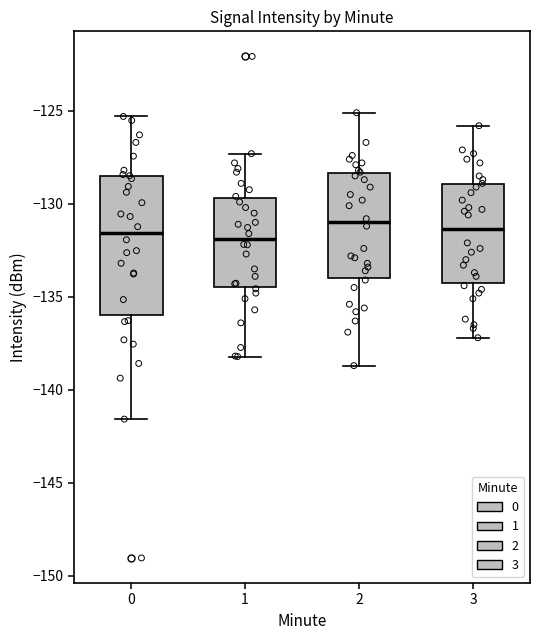

Where does the median line of the box at x = 3 sit on the y-axis? The values are not printed on the chart, so give them approximately, as read against the axis.

-131.5